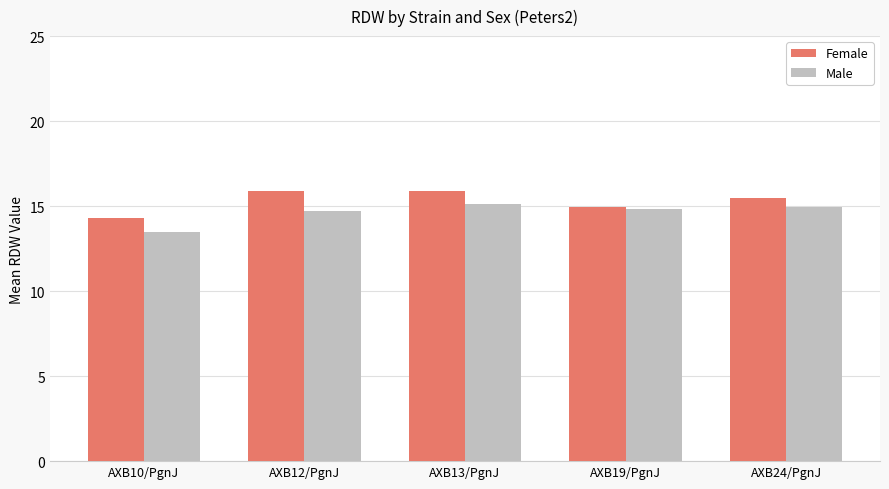

The value of Female at AXB19/PgnJ is 15.0. True or false?

True